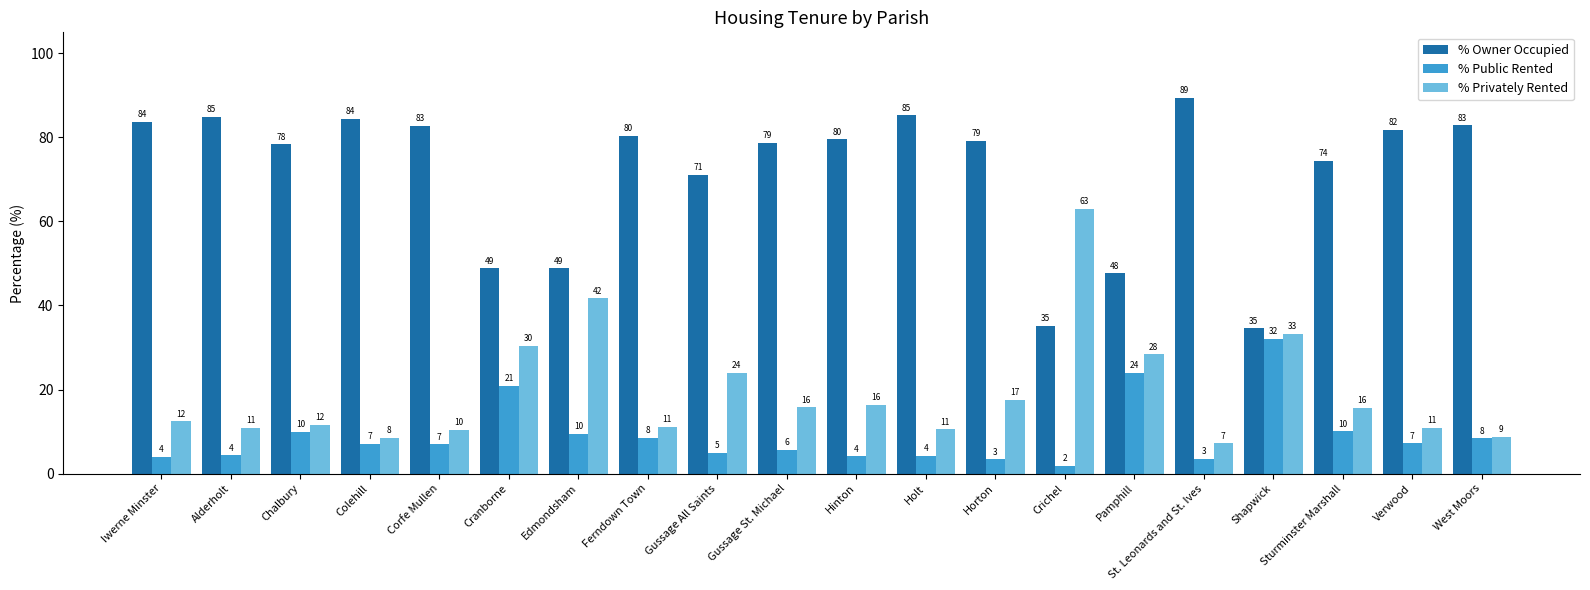

True or false: % Privately Rented has a value of 38.2 at Pamphill.

False